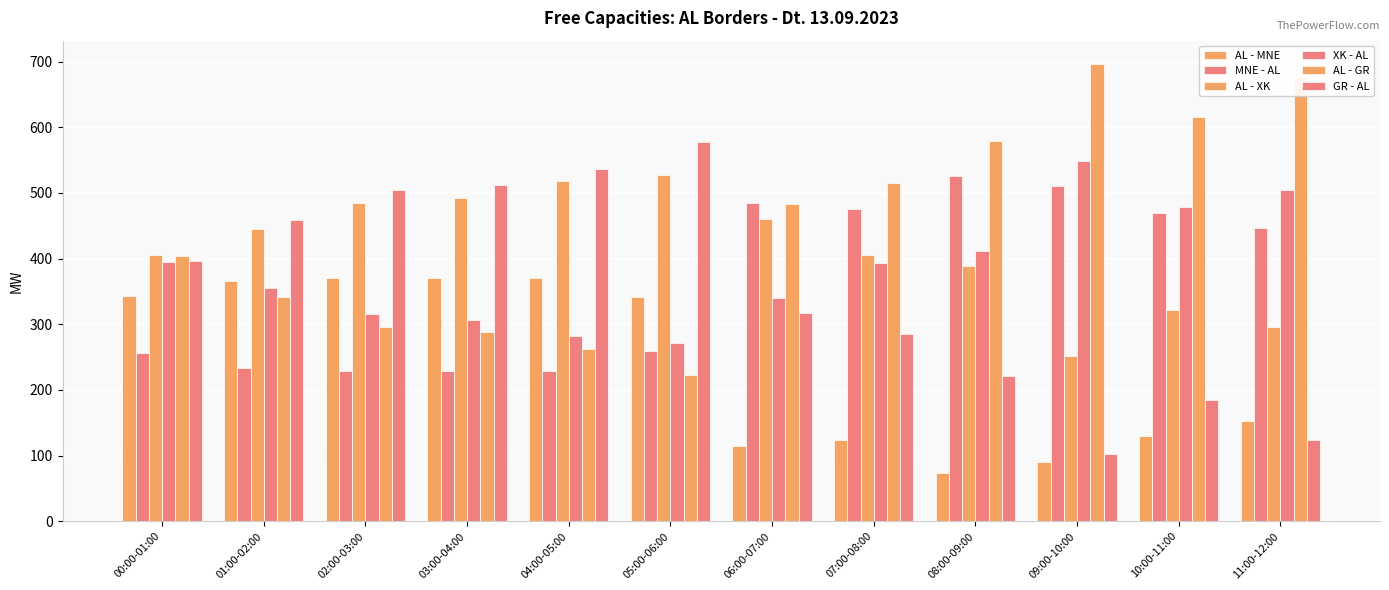

How many distinct data groups are displayed?

6